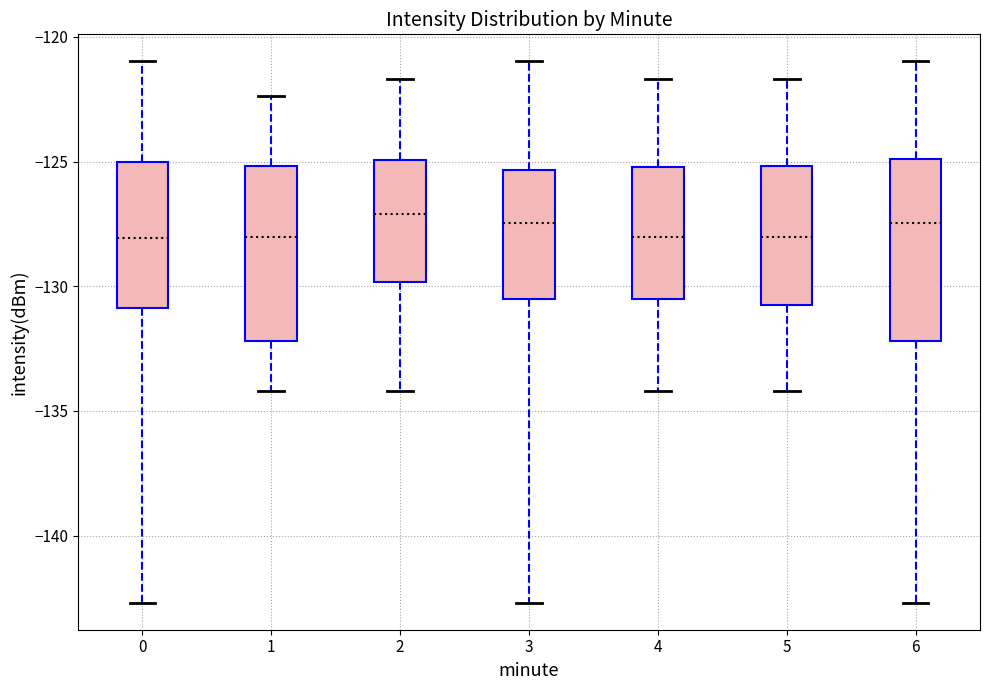

Reading left to right, read every box against the y-axis: the position of its median line, the range the box covers, and the ends of its whiskers. The values are not printed on the chart, so give them approximately, as read against the axis.

0: median -128.0, box -131.0 to -125.0, whiskers -142.5 to -121.0
1: median -128.0, box -132.0 to -125.0, whiskers -134.0 to -122.5
2: median -127.0, box -130.0 to -125.0, whiskers -134.0 to -121.5
3: median -127.5, box -130.5 to -125.5, whiskers -142.5 to -121.0
4: median -128.0, box -130.5 to -125.0, whiskers -134.0 to -121.5
5: median -128.0, box -131.0 to -125.0, whiskers -134.0 to -121.5
6: median -127.5, box -132.0 to -125.0, whiskers -142.5 to -121.0